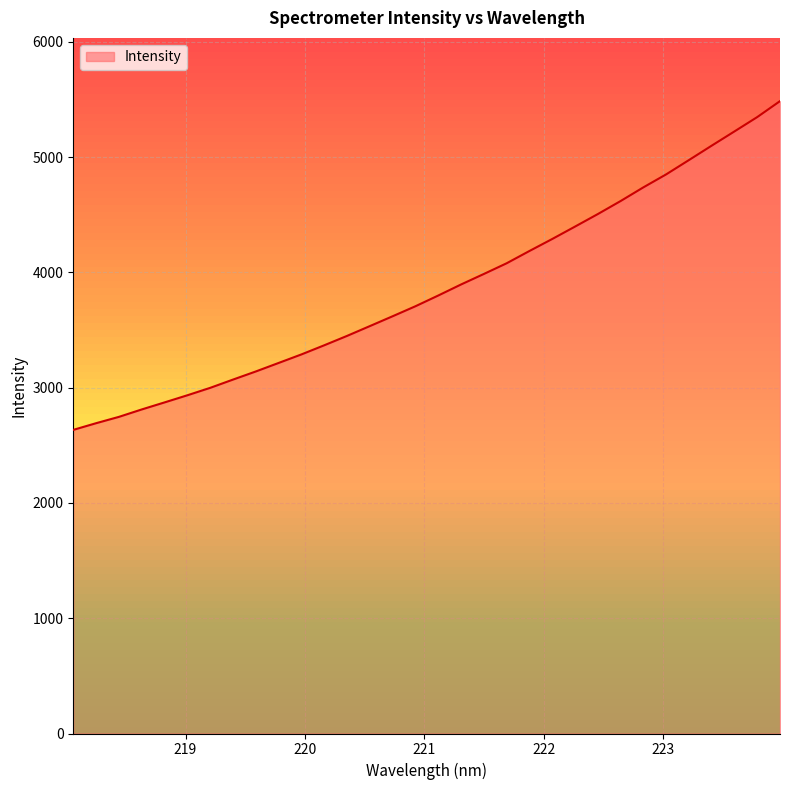

What is the maximum value shown in the chart?

5484.9